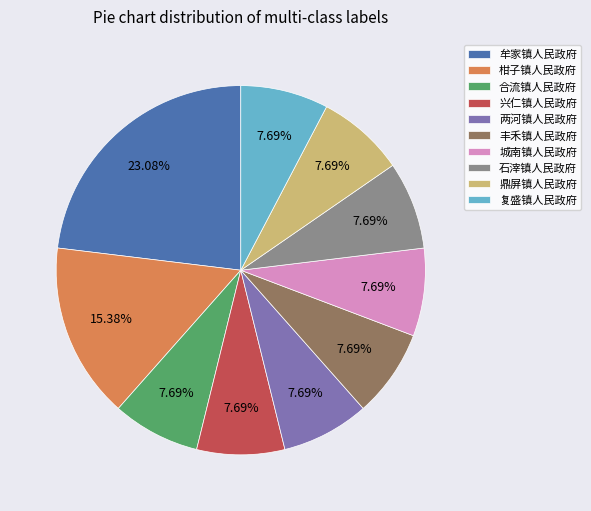

How many segments does this pie chart have?

10